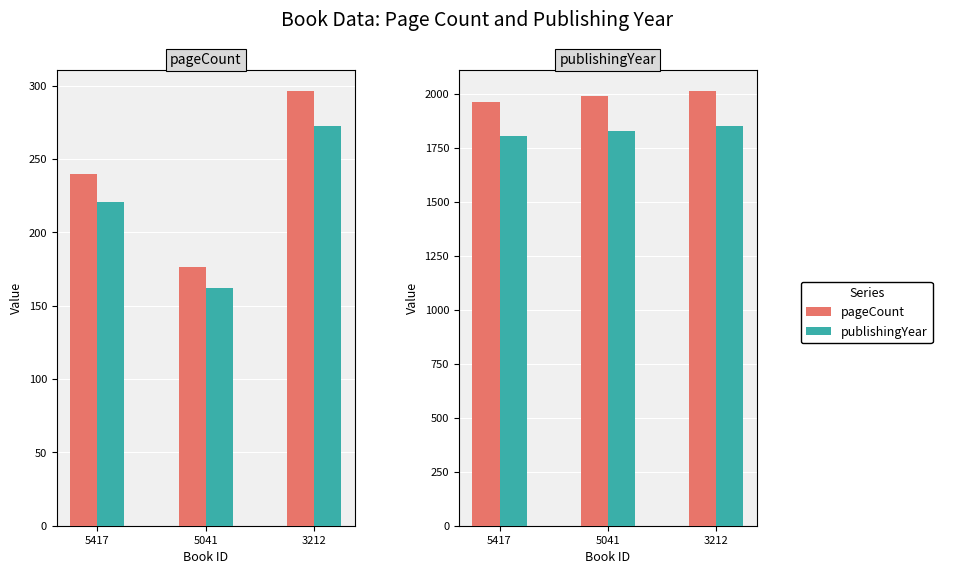

How many groups of bars are there?

3